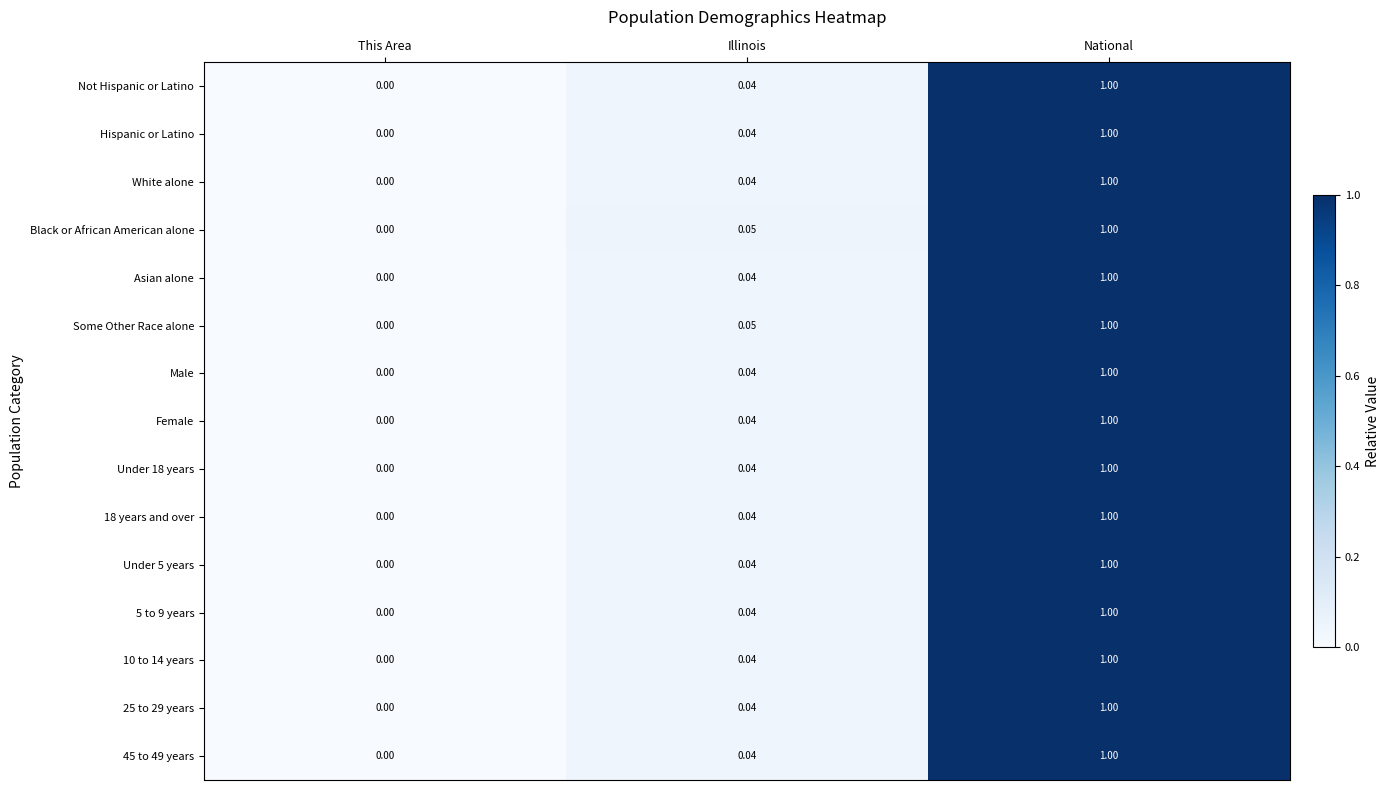

At which label is Under 5 years closest to 0?

This Area